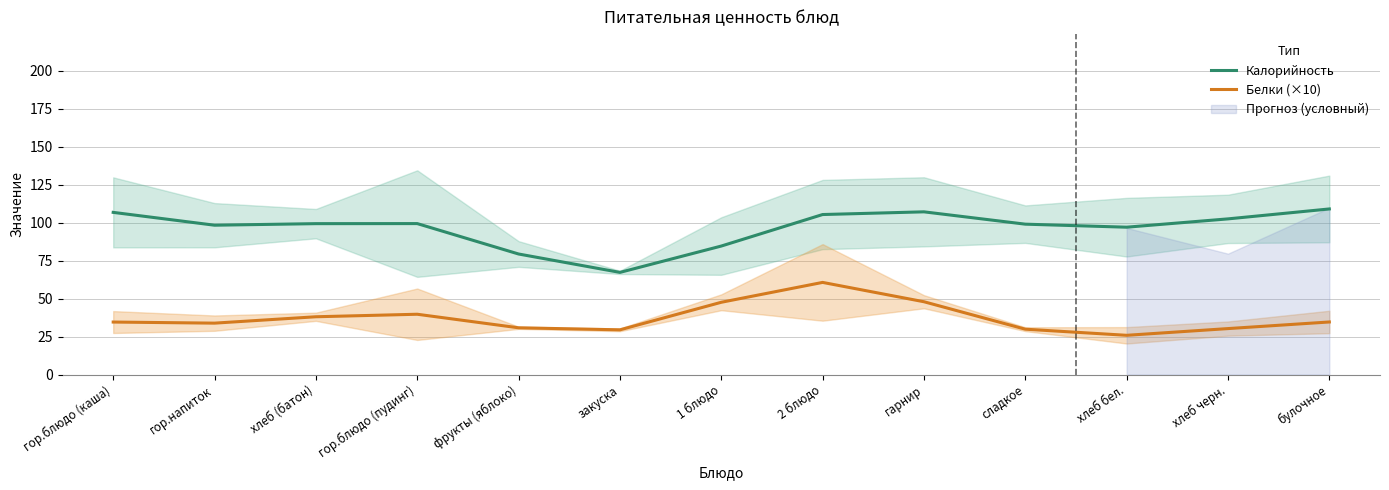

At which label is Белки (×10) closest to 43?

гор.блюдо (пудинг)